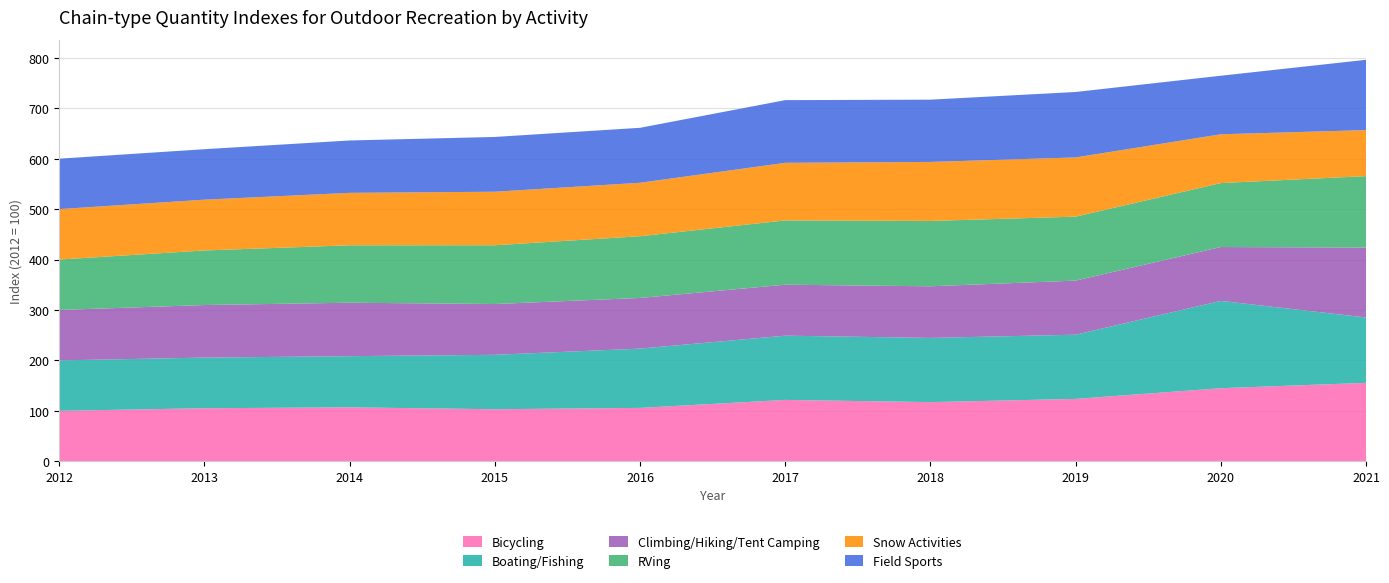

Reading left to right, what are all the values shown in this chart?

Bicycling: 2012=100.0	2013=105.1	2014=106.9	2015=103.2	2016=105.8	2017=121.7	2018=117.3	2019=123.7	2020=144.8	2021=155.5
Boating/Fishing: 2012=100.0	2013=100.5	2014=101.5	2015=108.0	2016=117.6	2017=127.4	2018=127.3	2019=127.3	2020=173.2	2021=129.6
Climbing/Hiking/Tent Camping: 2012=100.0	2013=104.2	2014=106.0	2015=100.7	2016=100.4	2017=101.1	2018=102.3	2019=107.3	2020=106.8	2021=138.6
RVing: 2012=100.0	2013=108.2	2014=113.8	2015=116.5	2016=122.4	2017=127.5	2018=129.6	2019=126.8	2020=126.8	2021=141.7
Snow Activities: 2012=100.0	2013=100.7	2014=104.0	2015=106.1	2016=105.9	2017=114.2	2018=117.0	2019=117.4	2020=96.7	2021=91.2
Field Sports: 2012=100.0	2013=100.1	2014=103.9	2015=108.6	2016=109.0	2017=124.3	2018=123.5	2019=129.8	2020=116.1	2021=139.4